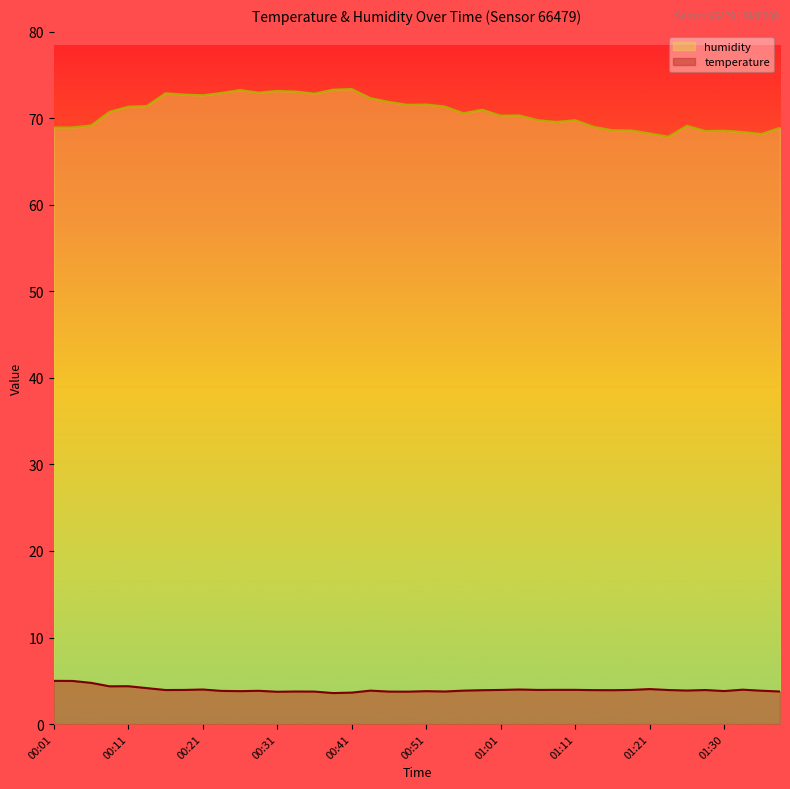

Rank the series by their maximum value, from highest to lowest.

humidity, temperature